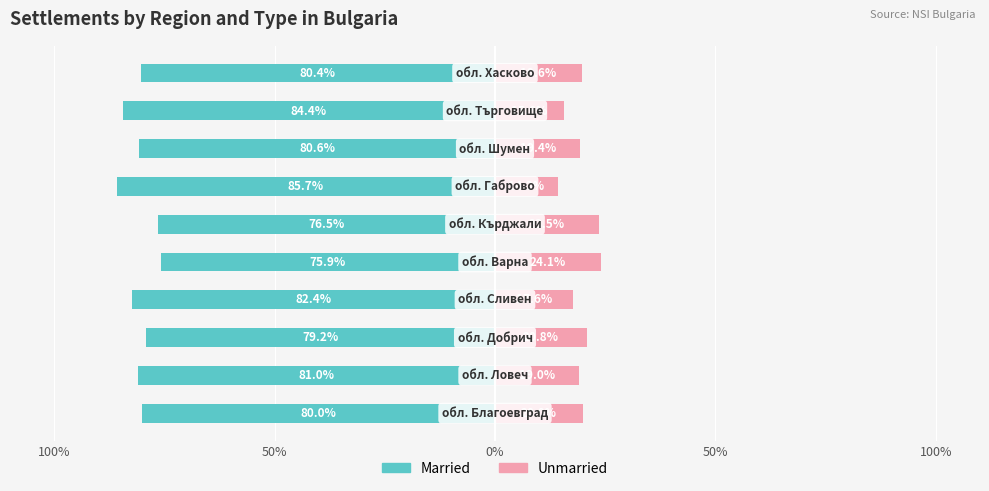

How many bars are there in total?

20